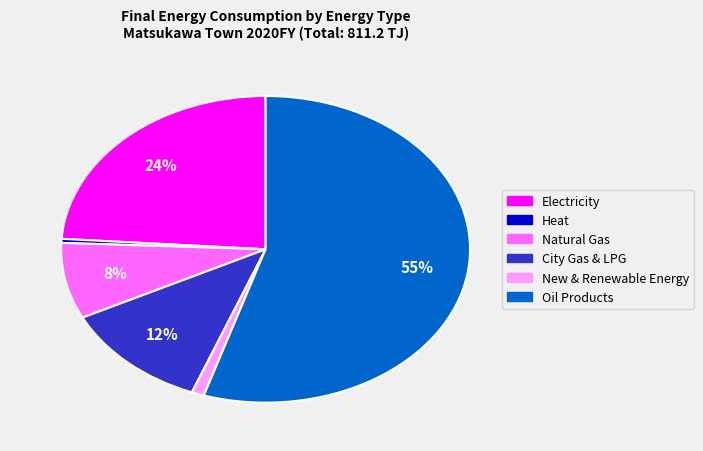

Which category has the biggest portion of the pie?

Oil Products